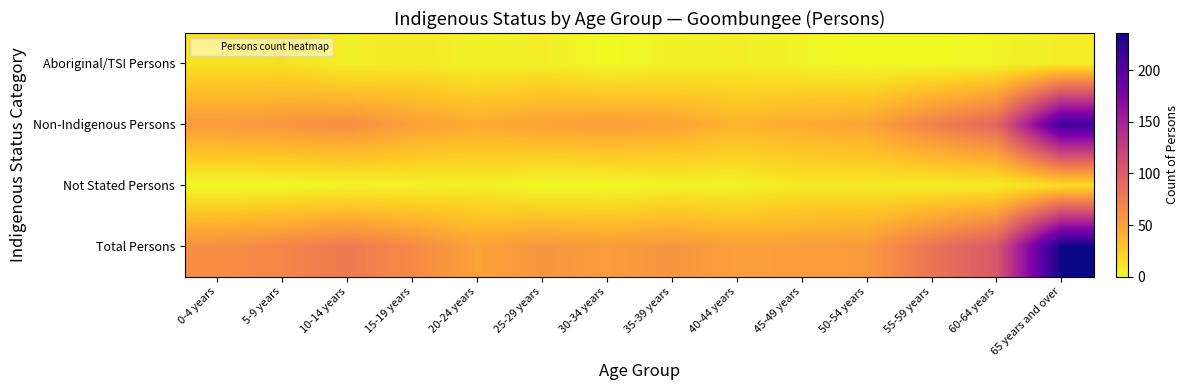

Which series changed the most between 45-49 years and 55-59 years?

Non-Indigenous Persons